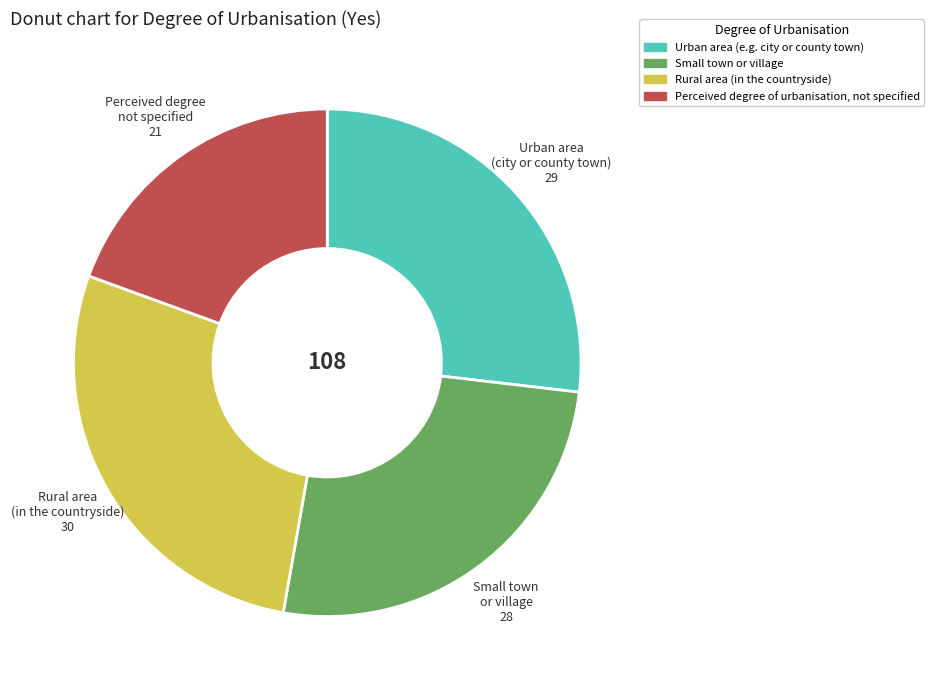

Combined, do Rural area (in the countryside) and Small town or village account for over 50%?

Yes